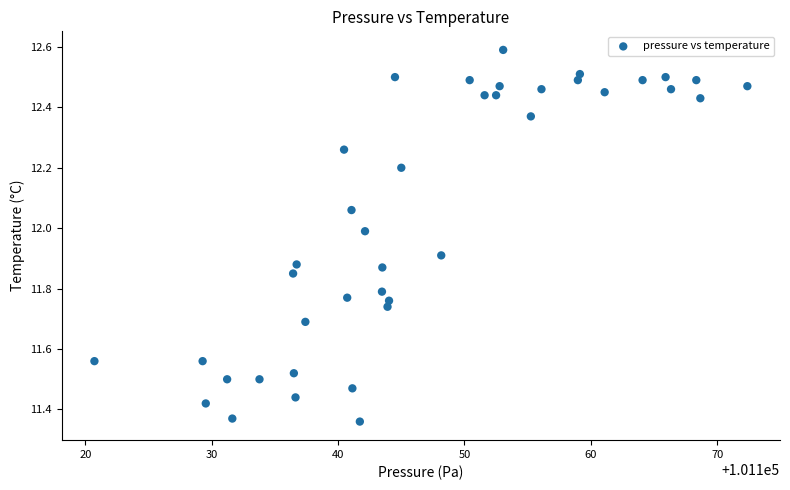

What is the range of Y values (max minus min)?

1.2